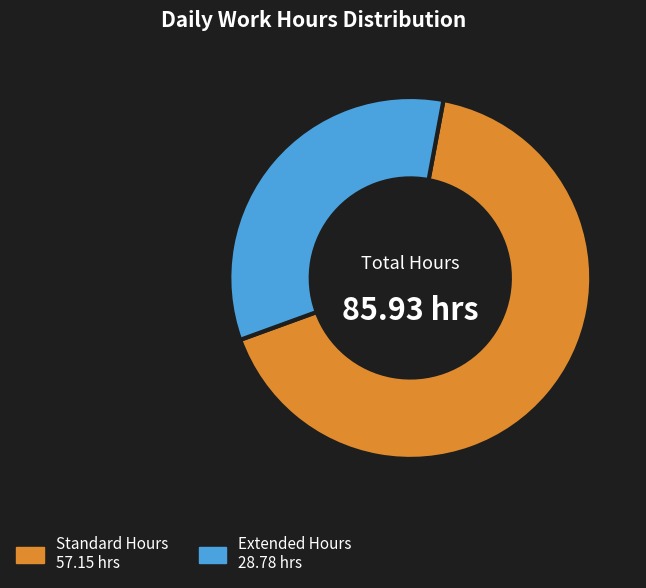

Is there any slice that represents more than half of the pie?

Yes